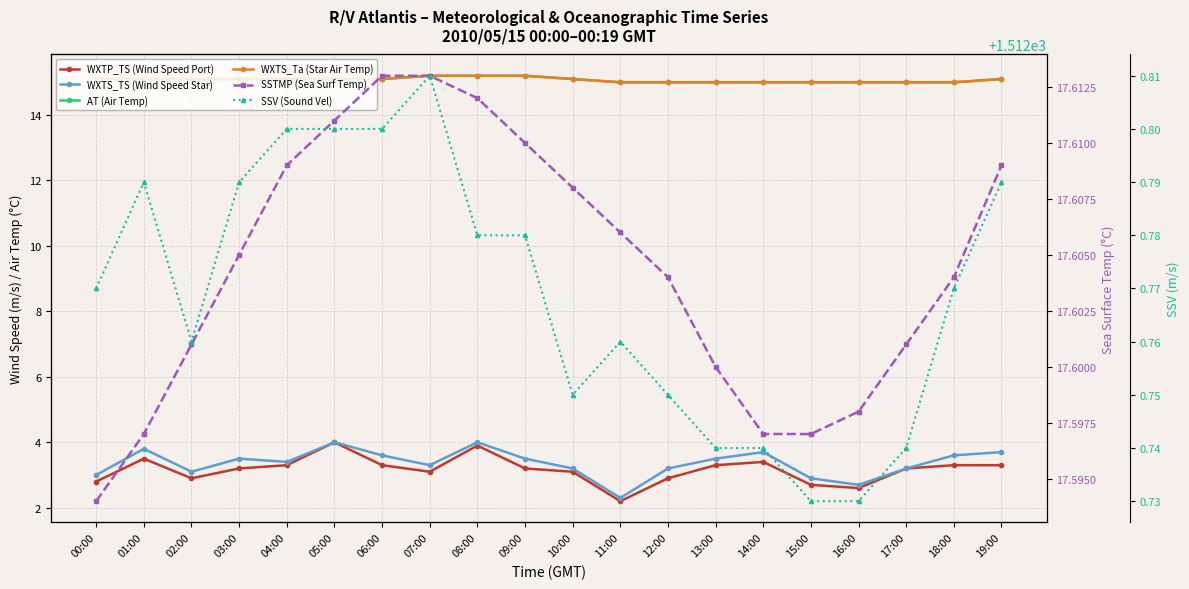

Reading left to right, extract all data points from this chart.

WXTP_TS (Wind Speed Port): 2.8	3.5	2.9	3.2	3.3	4.0	3.3	3.1	3.9	3.2	3.1	2.2	2.9	3.3	3.4	2.7	2.6	3.2	3.3	3.3
WXTS_TS (Wind Speed Star): 3.0	3.8	3.1	3.5	3.4	4.0	3.6	3.3	4.0	3.5	3.2	2.3	3.2	3.5	3.7	2.9	2.7	3.2	3.6	3.7
AT (Air Temp): 15.1	15.1	15.1	15.1	15.1	15.1	15.1	15.2	15.2	15.2	15.1	15.0	15.0	15.0	15.0	15.0	15.0	15.0	15.0	15.1
WXTS_Ta (Star Air Temp): 15.1	15.1	15.1	15.1	15.1	15.1	15.1	15.2	15.2	15.2	15.1	15.0	15.0	15.0	15.0	15.0	15.0	15.0	15.0	15.1
SSTMP (Sea Surf Temp): 17.6	17.6	17.6	17.6	17.6	17.6	17.6	17.6	17.6	17.6	17.6	17.6	17.6	17.6	17.6	17.6	17.6	17.6	17.6	17.6
SSV (Sound Vel): 1512.8	1512.8	1512.8	1512.8	1512.8	1512.8	1512.8	1512.8	1512.8	1512.8	1512.8	1512.8	1512.8	1512.7	1512.7	1512.7	1512.7	1512.7	1512.8	1512.8